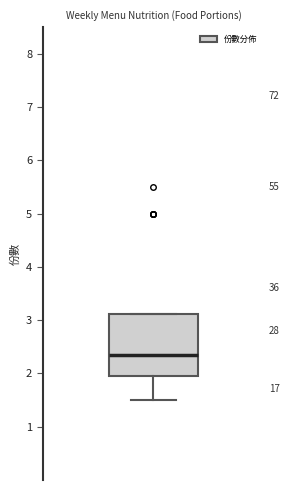

Where is the upper edge of the box on the y-axis? The values are not printed on the chart, so give them approximately, as read against the axis.

3.1